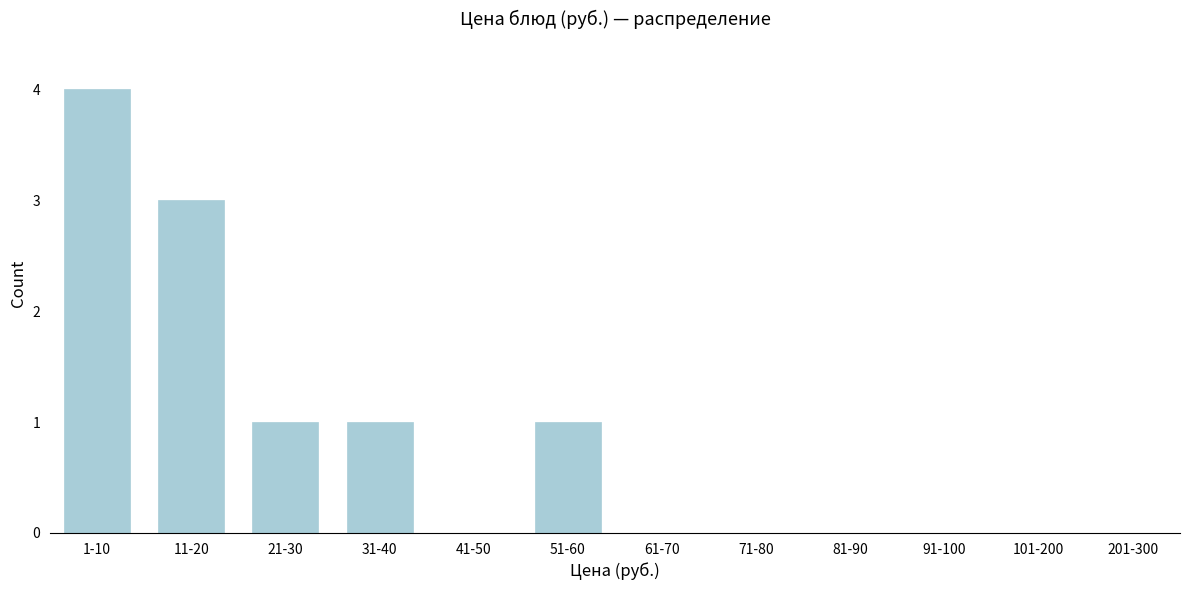

Reading right to left, what are all the values shown in this chart?

201-300=0	101-200=0	91-100=0	81-90=0	71-80=0	61-70=0	51-60=1	41-50=0	31-40=1	21-30=1	11-20=3	1-10=4